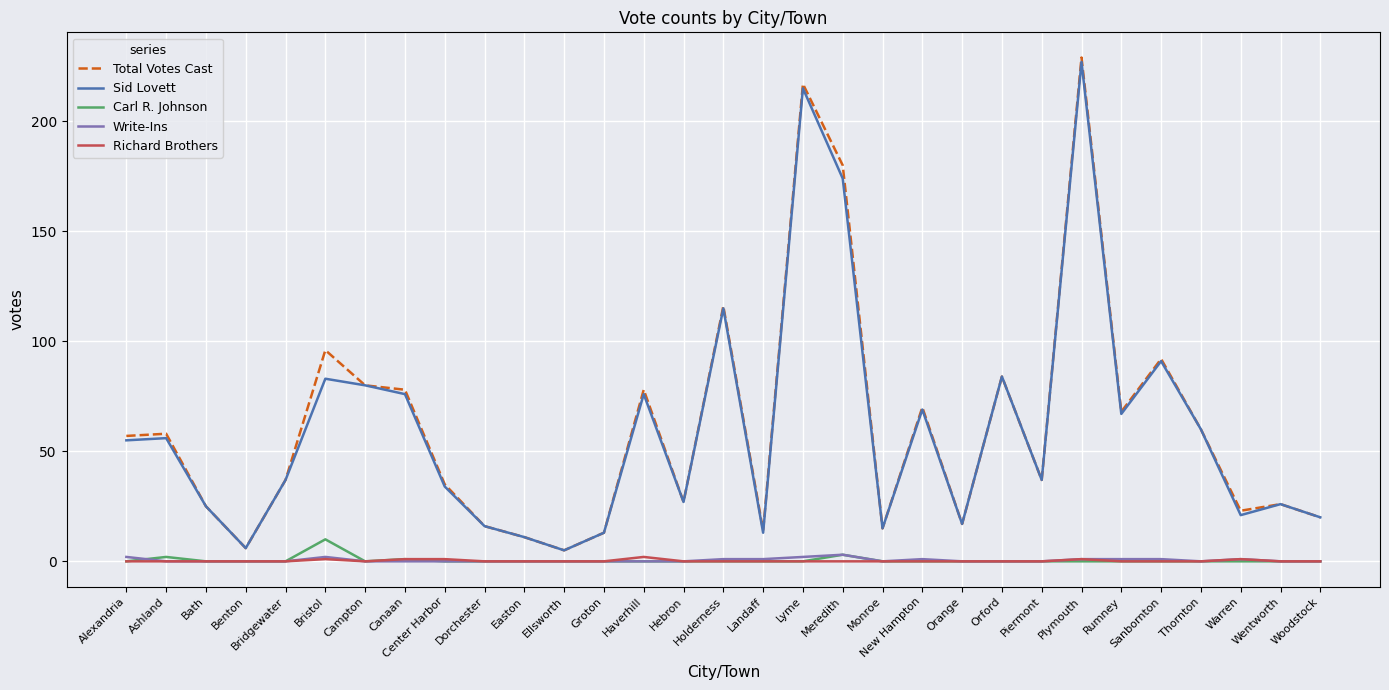

At how many categories does at least one series exceed 188?

2